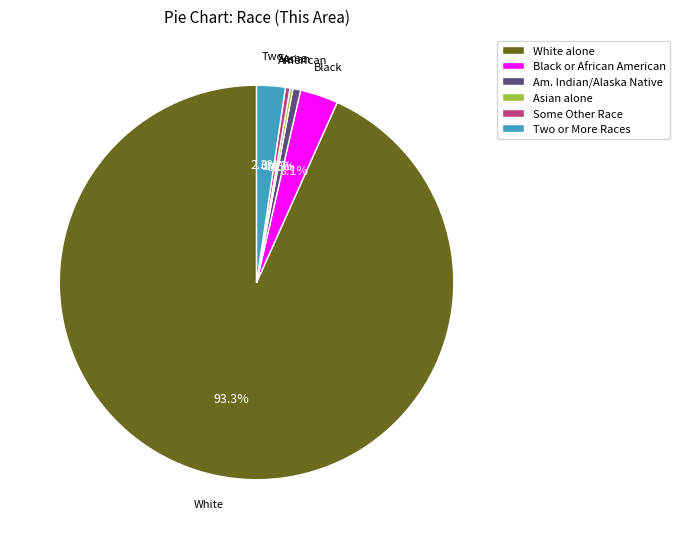

Do Some Other Race and White alone together represent more than half of the pie?

Yes